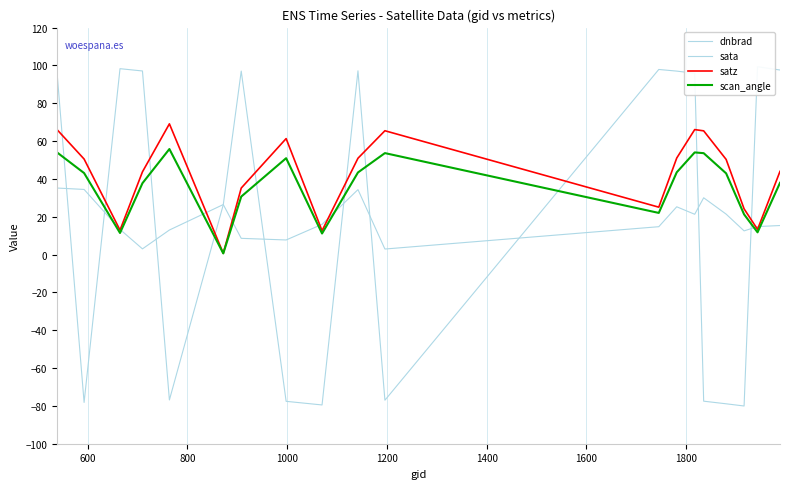

Rank the series by their maximum value, from lowest to highest.

dnbrad, scan_angle, satz, sata